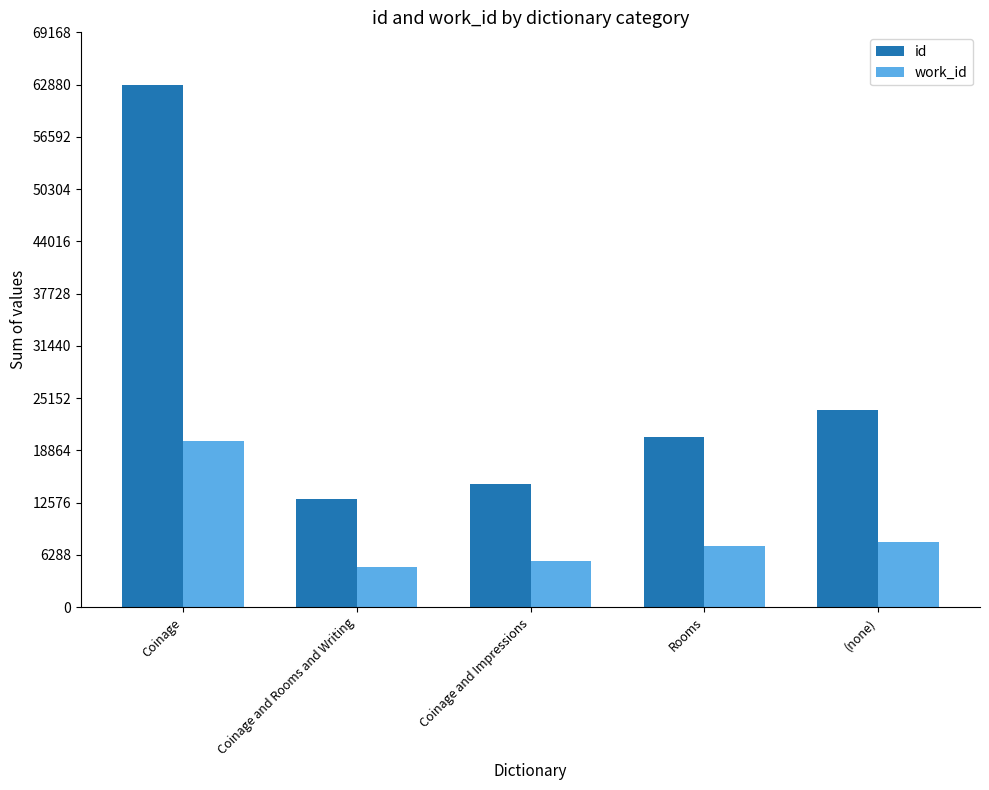

What is the minimum value for id?

13059